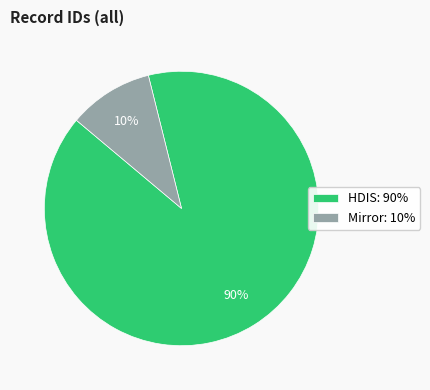

How many slices are in this pie chart?

2